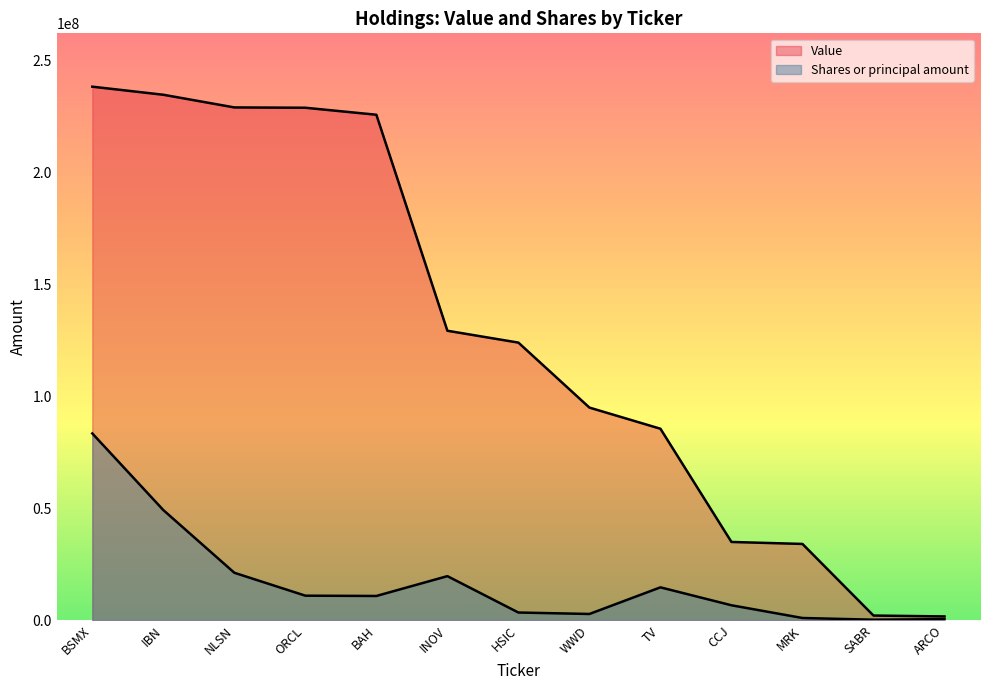

True or false: Value and Shares or principal amount cross at least once.

False